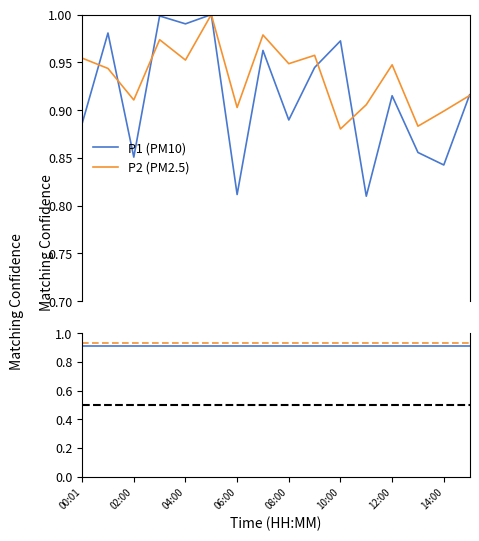

Which series has the largest range (max minus min)?

P1 (PM10)